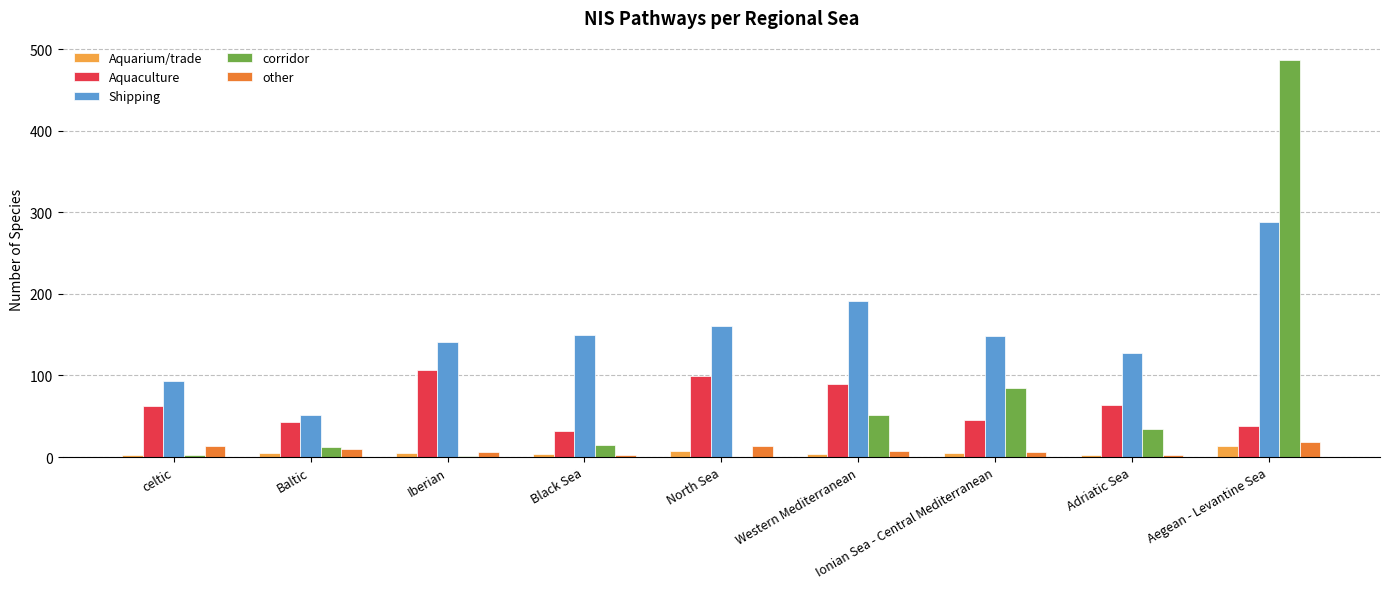

Is the value of other at Adriatic Sea greater than the value of corridor at Black Sea?

No